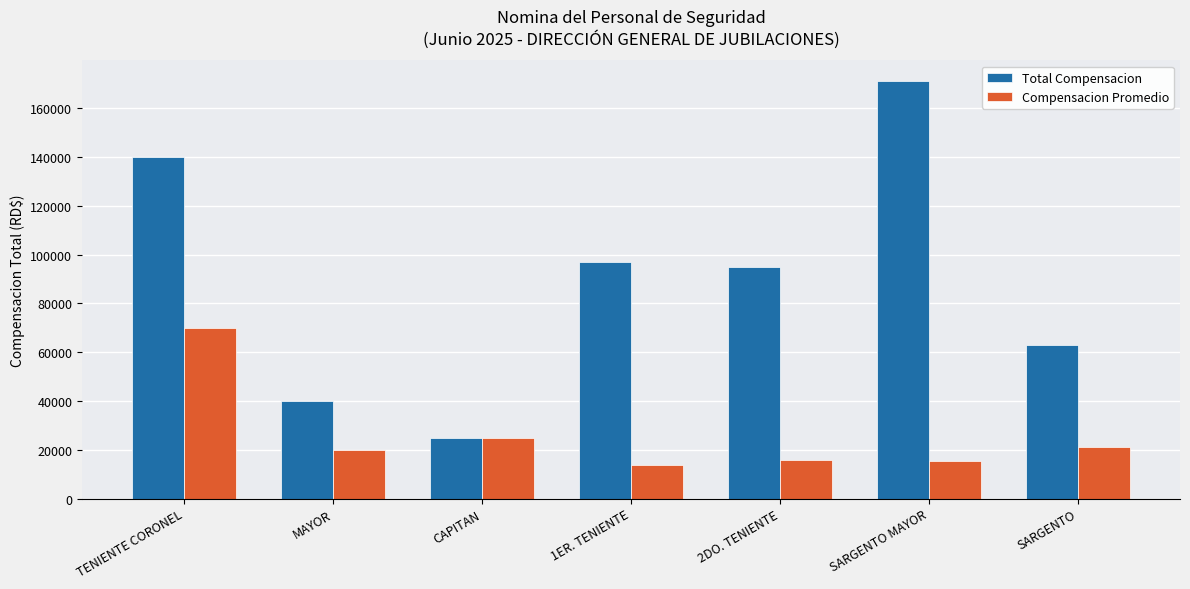

What is the difference between the second highest and minimum values in the Compensacion Promedio series?

11143